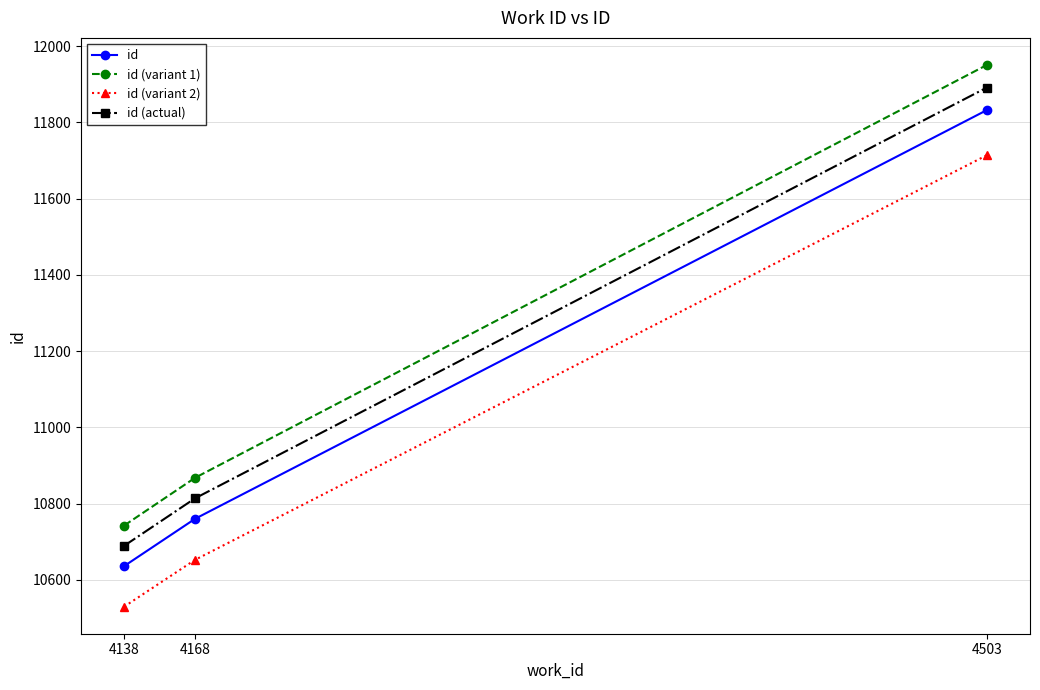

What are all the series names shown in the legend?

id, id (variant 1), id (variant 2), id (actual)